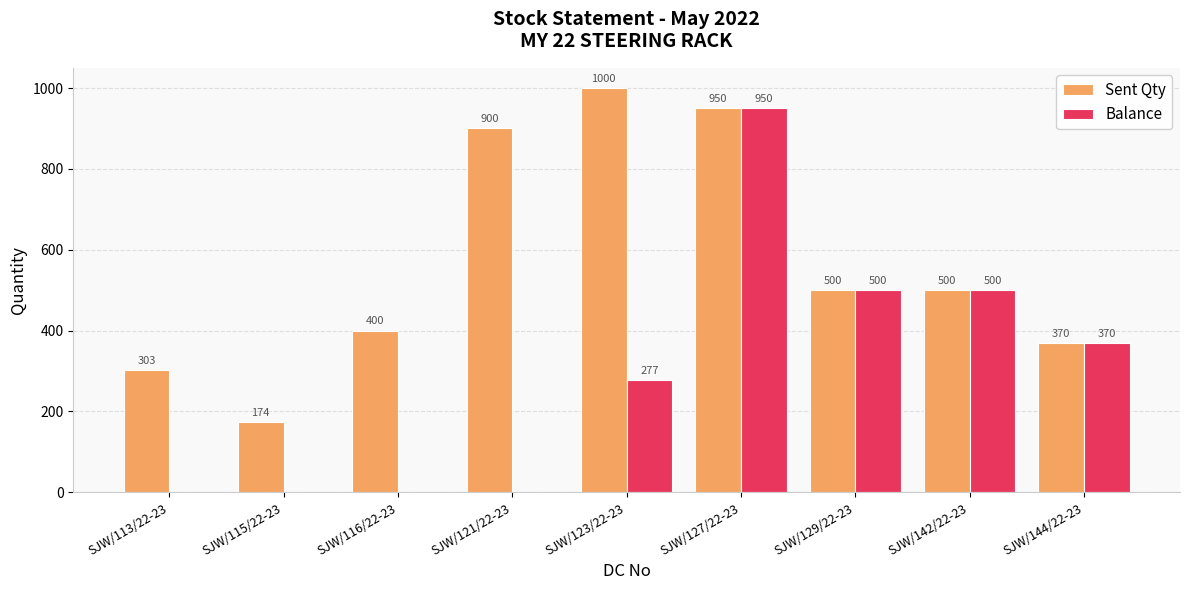

How many Balance values are between 0 and 500?

8